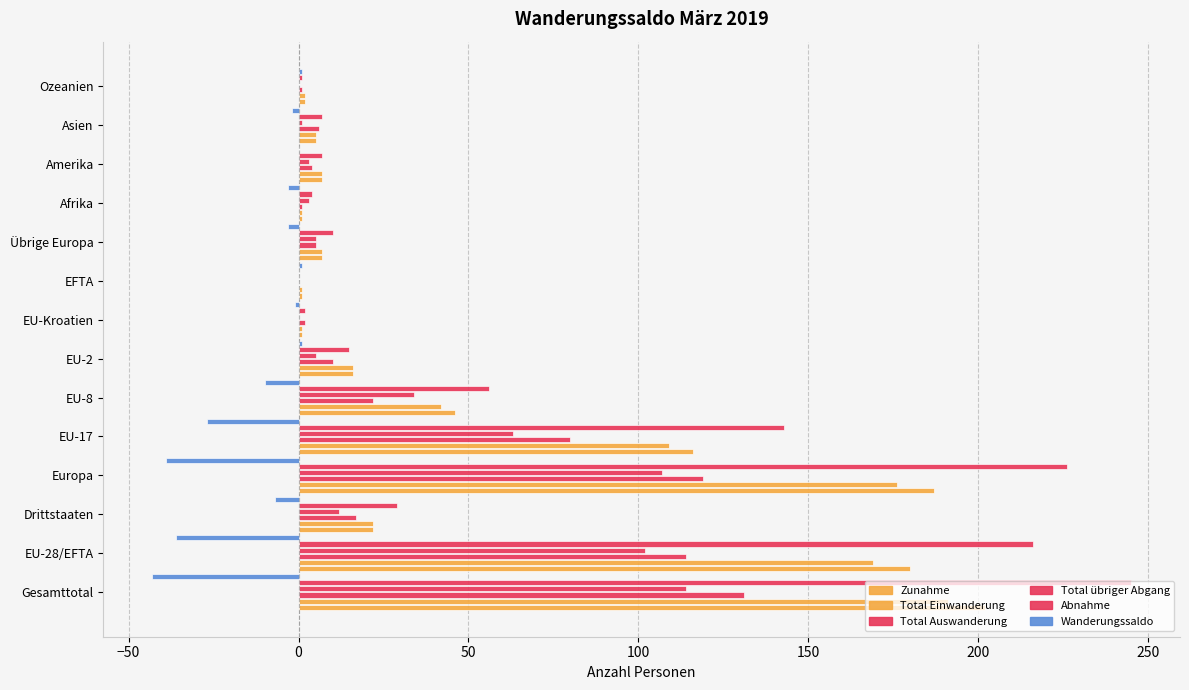

Which series has the largest total across all categories?

Abnahme